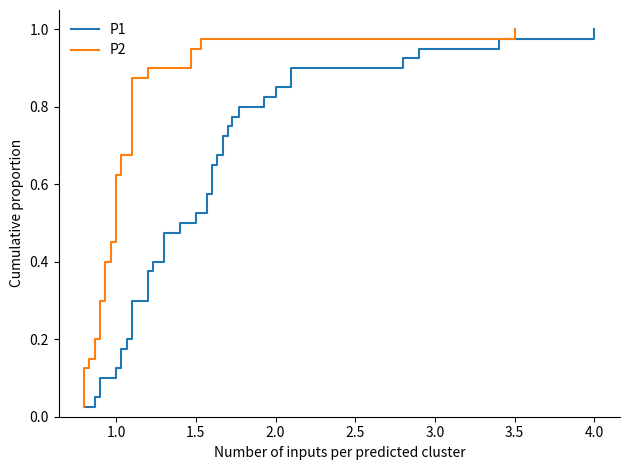

Does the chart have visible grid lines?

No